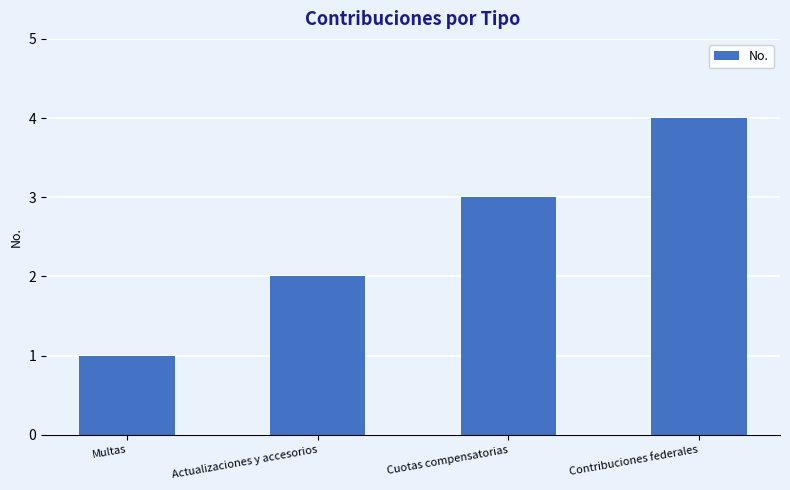

At which label is the value closest to 2?

Actualizaciones y accesorios